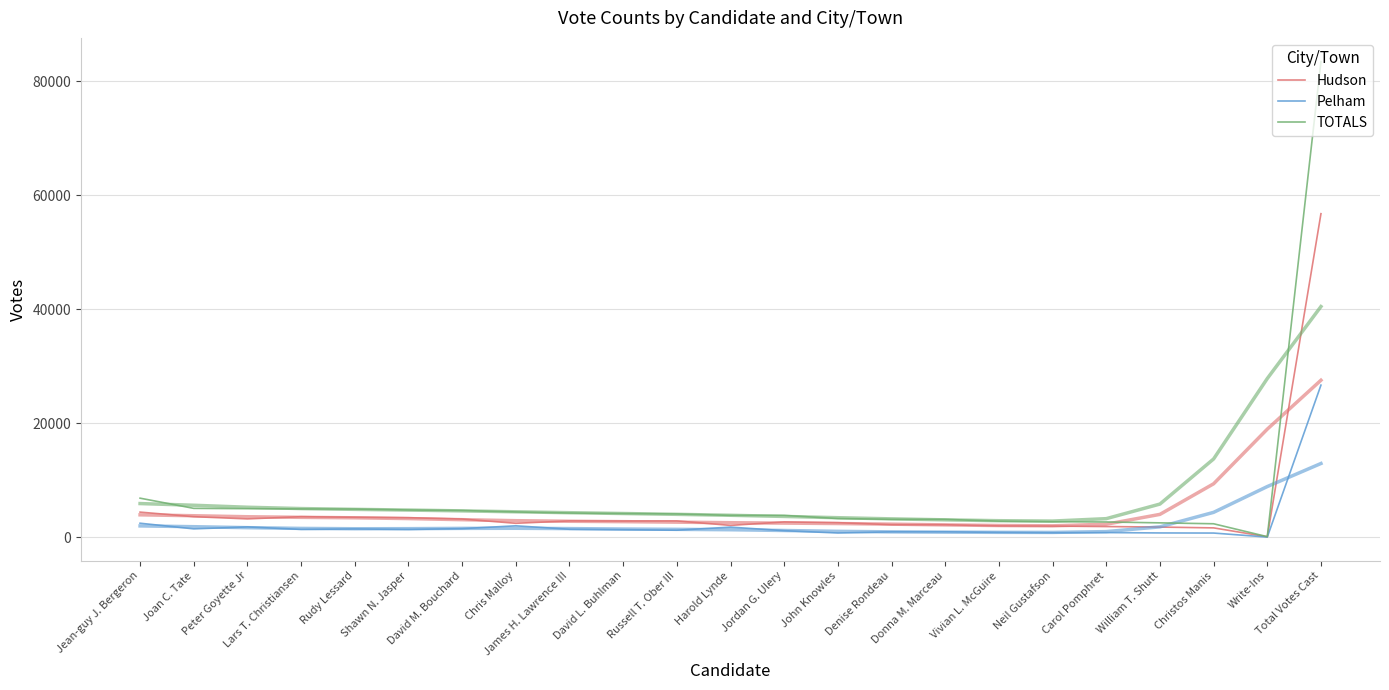

Where does the TOTALS series first go above 4073?

Jean-guy J. Bergeron